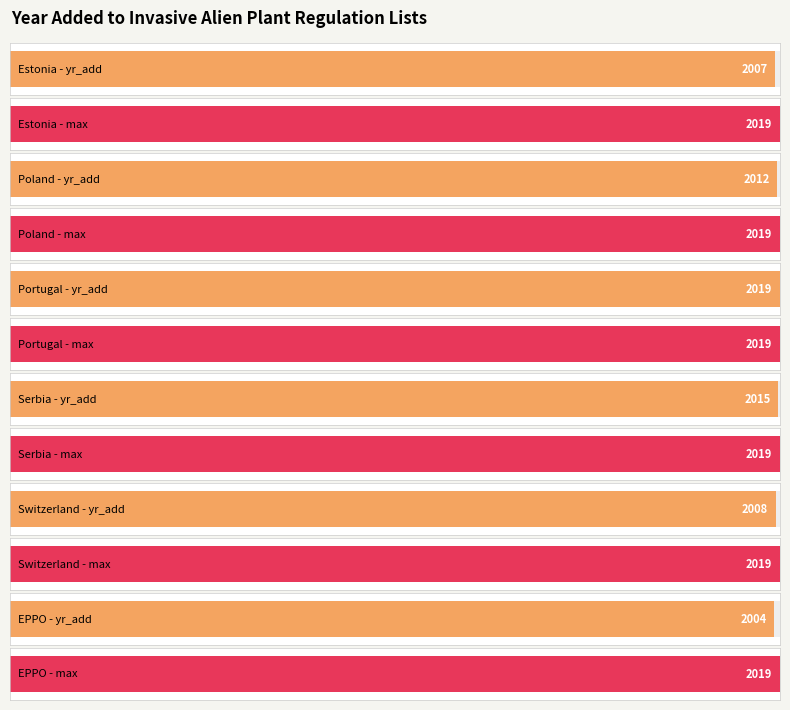

What is the value of the 1st bar from the left?

2007